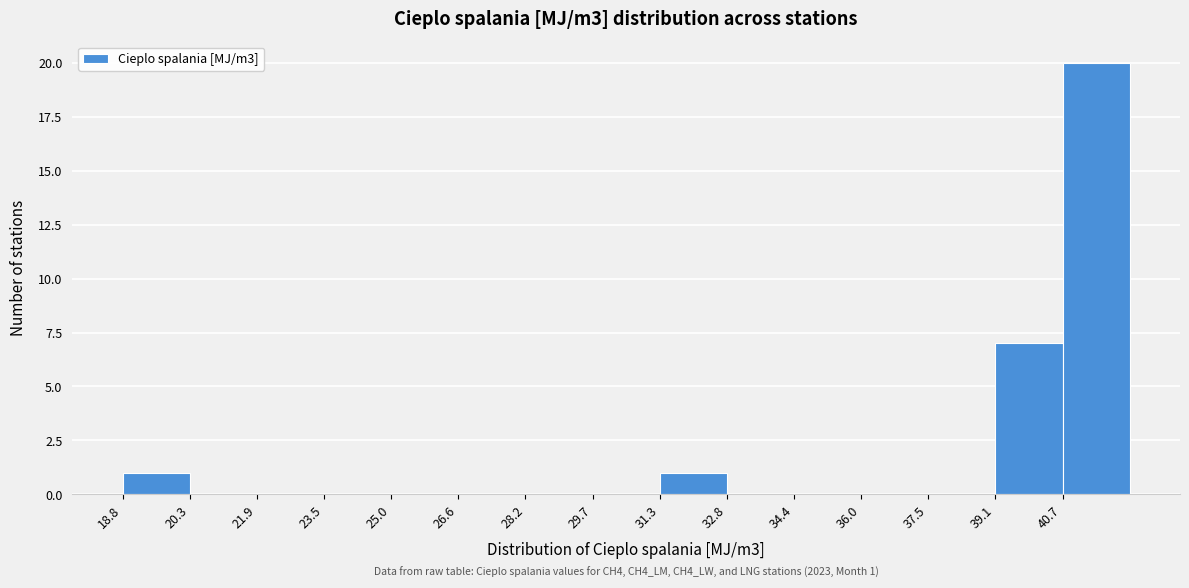

Which range on the x-axis has the tallest bar?

40.6 to 42.2